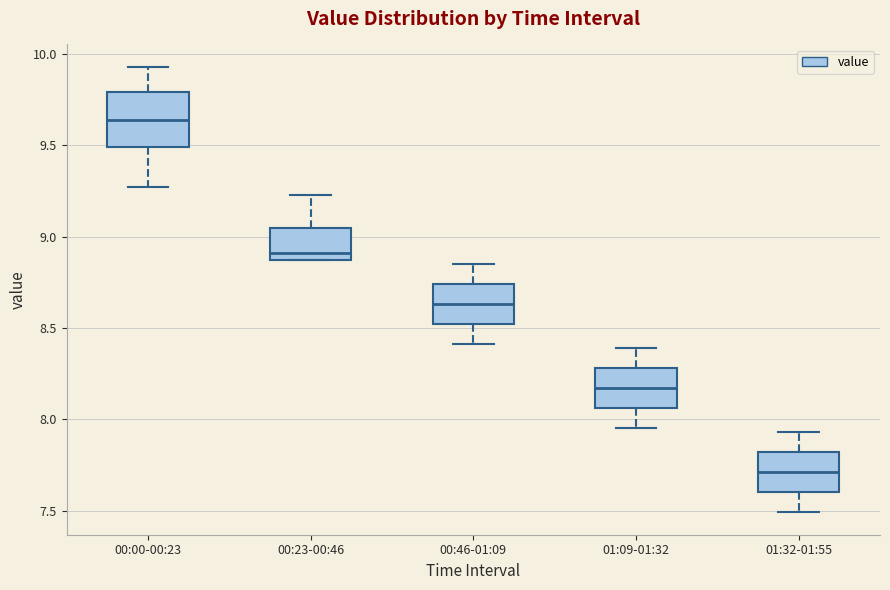

Reading left to right, transcribe this box plot: for each box, give where its median line is, the range the box spans, and where its two whiskers end, as read against the y-axis. The values are not printed on the chart, so give them approximately, as read against the axis.

00:00-00:23: median 9.65, box 9.50 to 9.80, whiskers 9.25 to 9.95
00:23-00:46: median 8.90, box 8.85 to 9.05, whiskers 8.85 to 9.25
00:46-01:09: median 8.65, box 8.50 to 8.75, whiskers 8.40 to 8.85
01:09-01:32: median 8.15, box 8.05 to 8.30, whiskers 7.95 to 8.40
01:32-01:55: median 7.70, box 7.60 to 7.80, whiskers 7.50 to 7.95